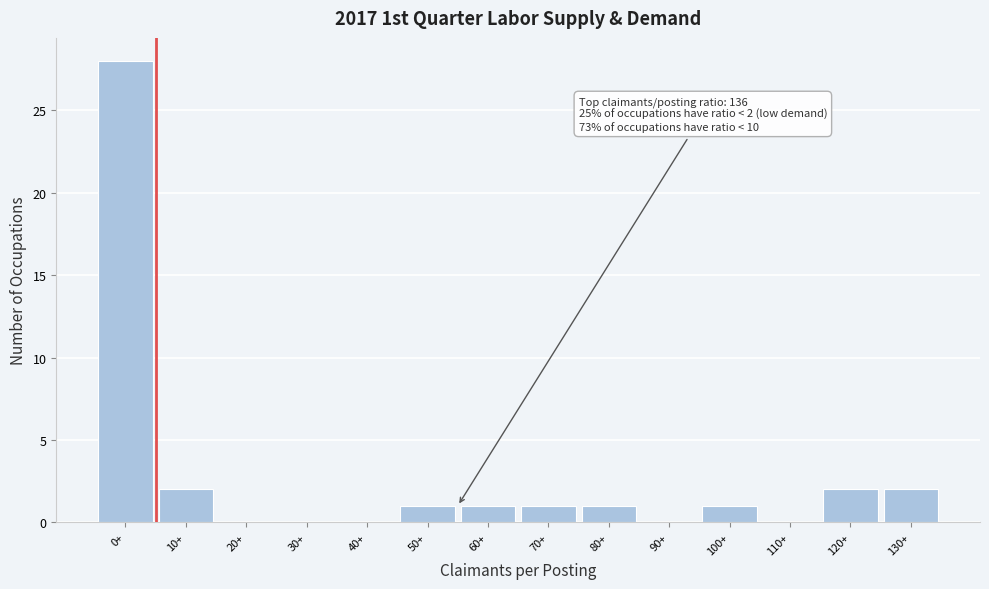

Reading right to left, list all the values displayed in this chart.

130+=2	120+=2	110+=0	100+=1	90+=0	80+=1	70+=1	60+=1	50+=1	40+=0	30+=0	20+=0	10+=2	0+=28